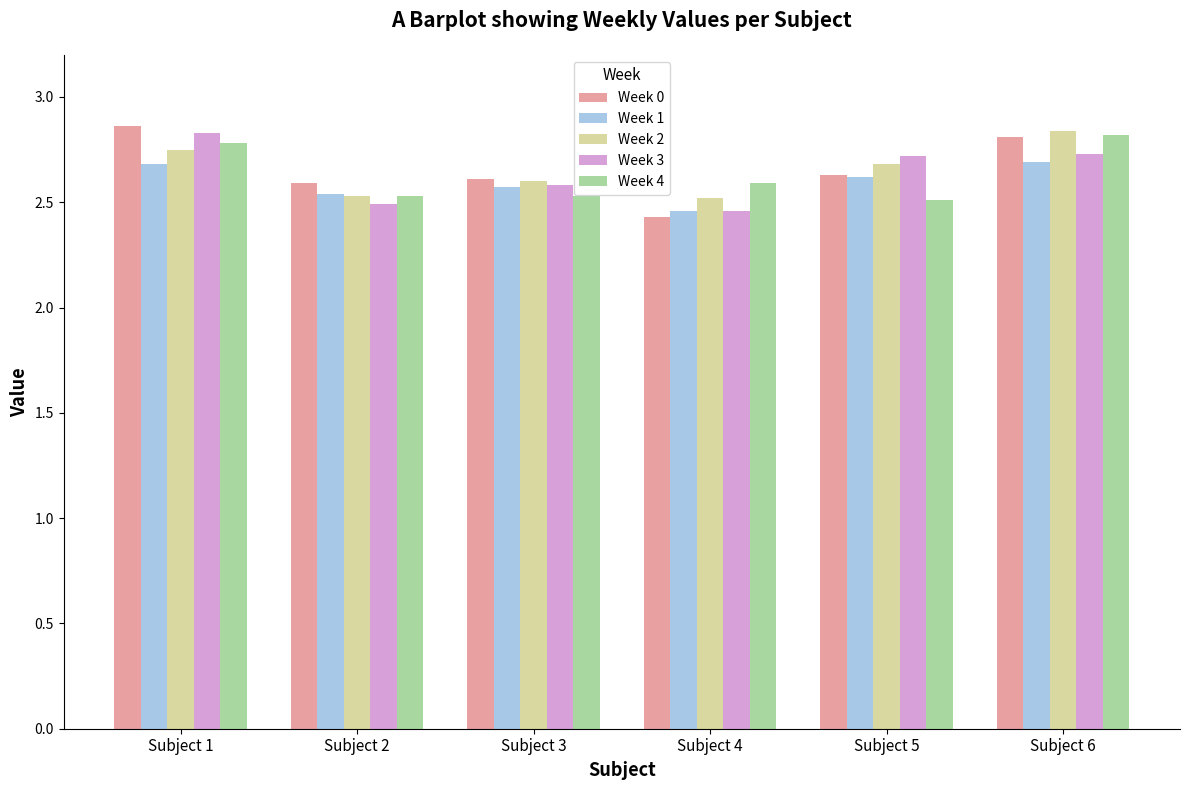

At which category does the chart reach its minimum across all series?

Subject 4